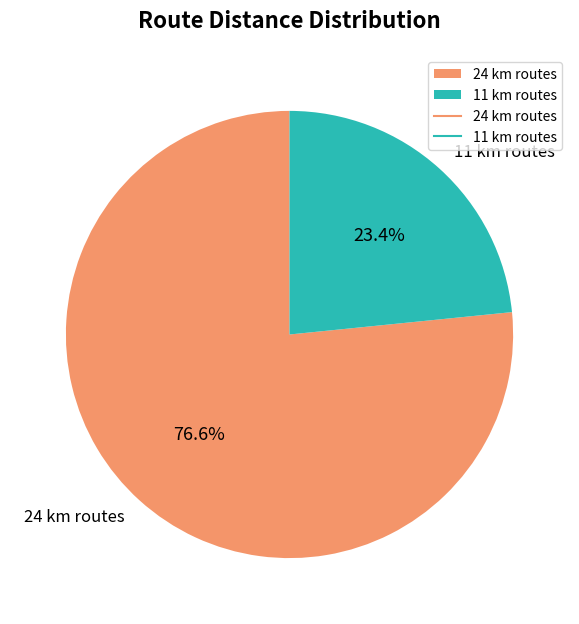

Is there a majority slice in this chart?

Yes